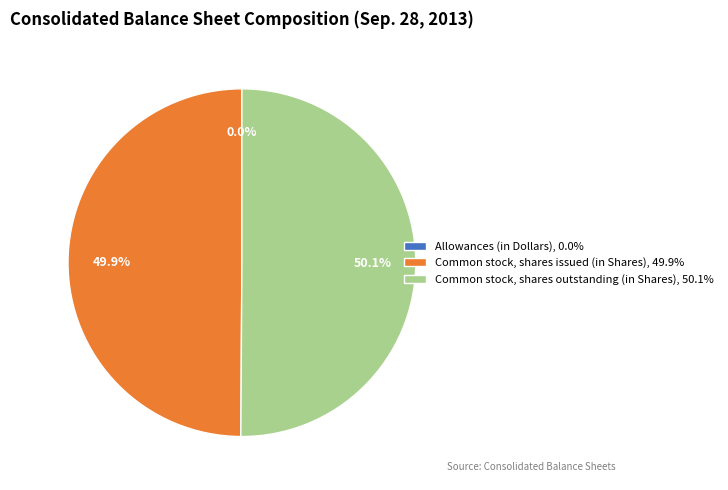

What portion of the pie excludes Common stock, shares issued (in Shares), 49.9%?

50.1%